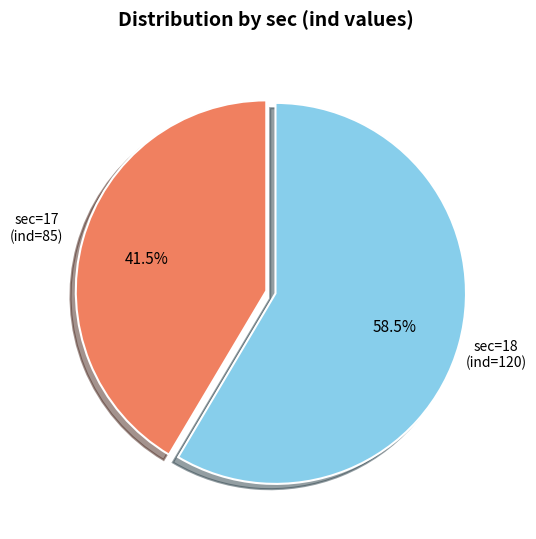

Count the number of slices in the pie.

2